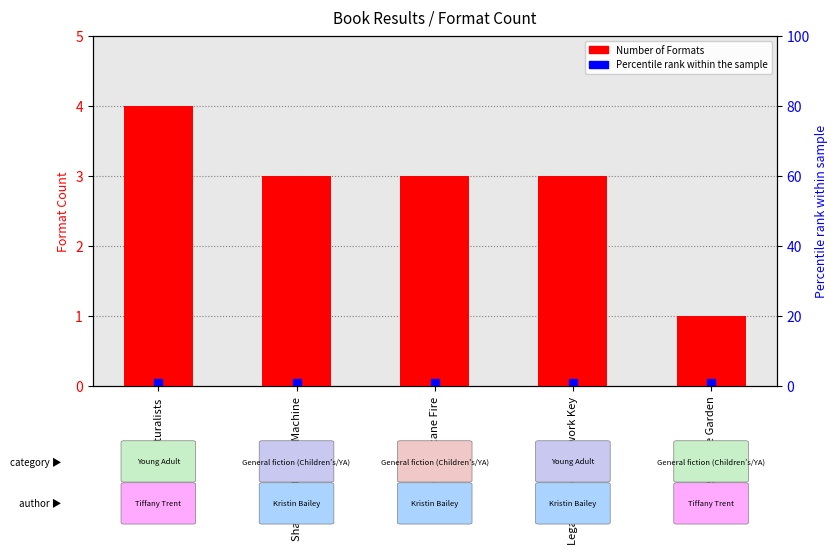

What is the sum of all values?

14